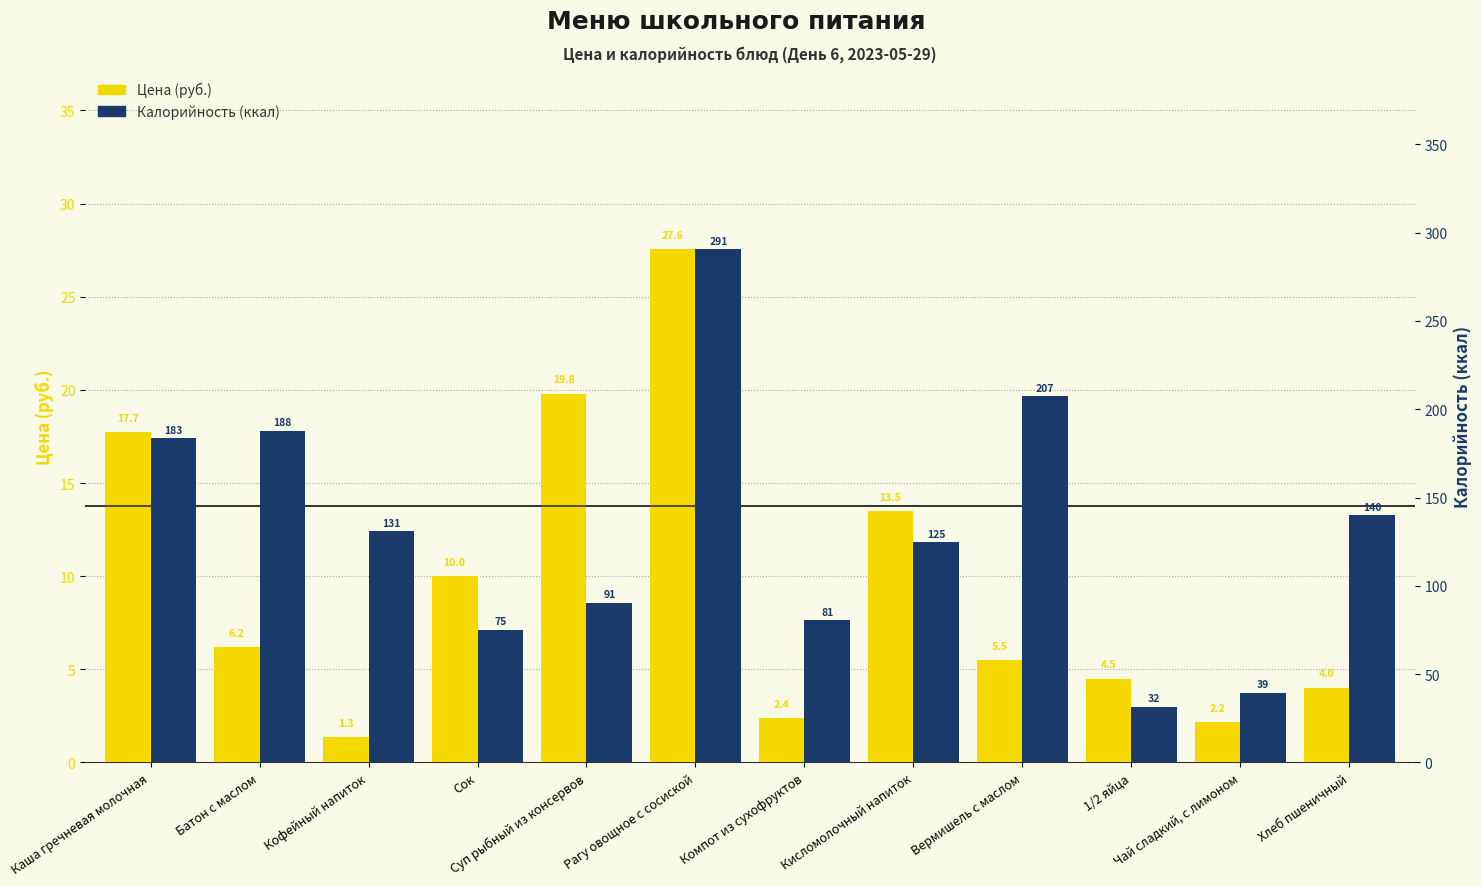

Which category has the lowest value in the Калорийность (ккал) series?

1/2 яйца